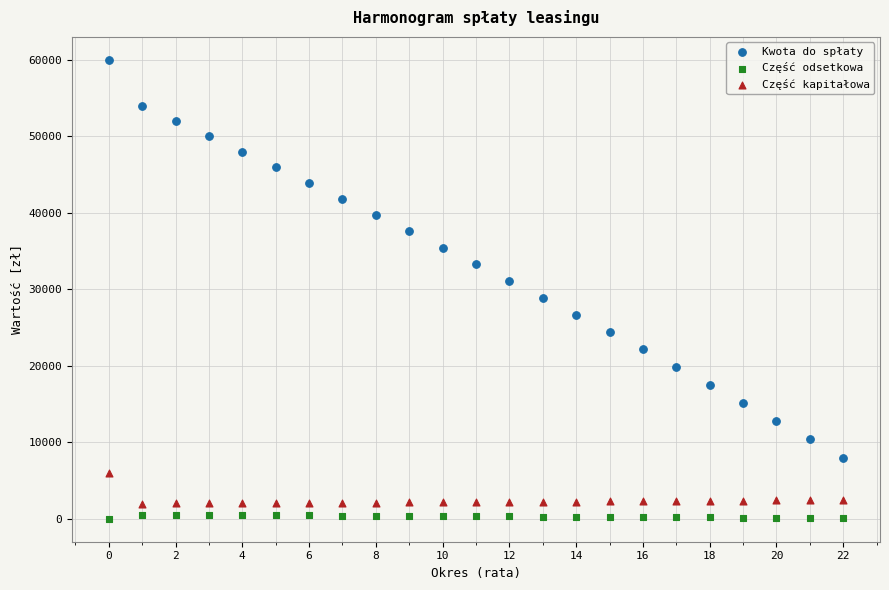

What are all the series names shown in the legend?

Kwota do spłaty, Część odsetkowa, Część kapitałowa